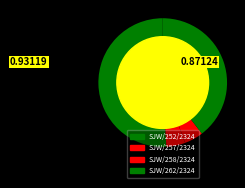

Count the number of slices in the pie.

4